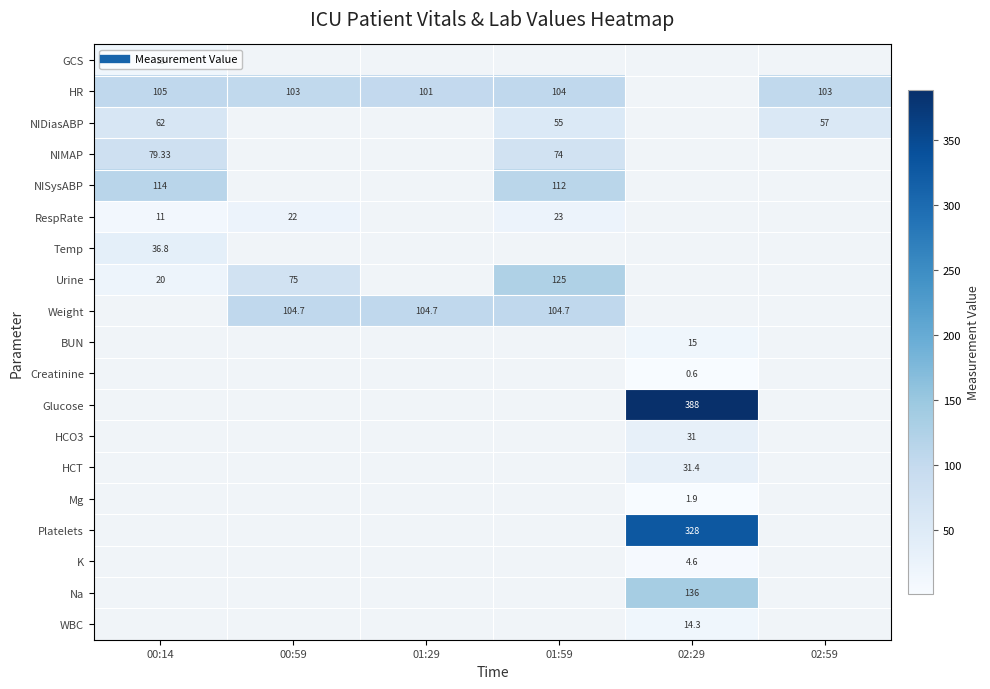

What is the maximum value shown in the chart?

388.0